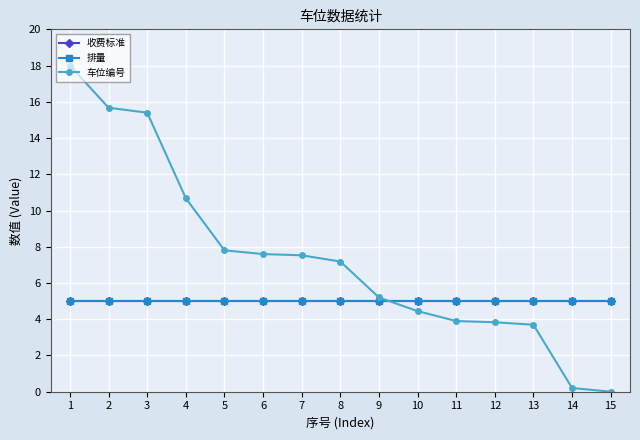

Which category has the highest value in the 排量 series?

1